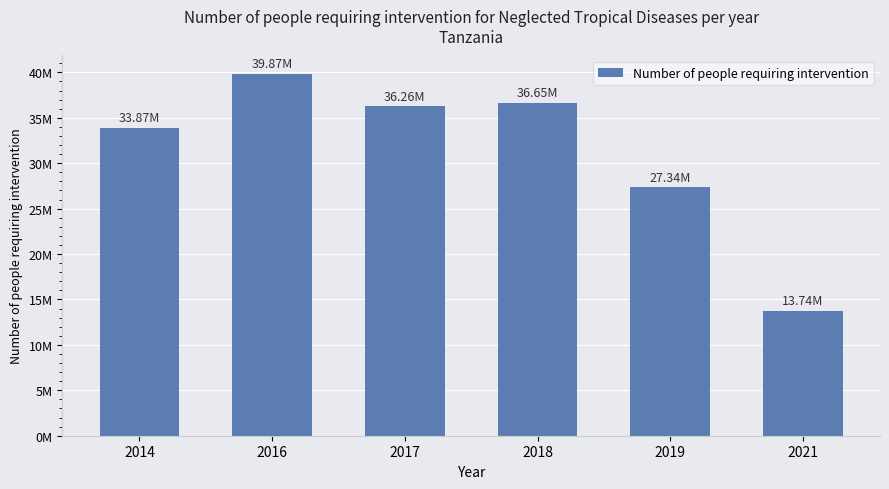

What is the minimum value shown in the chart?

13736539